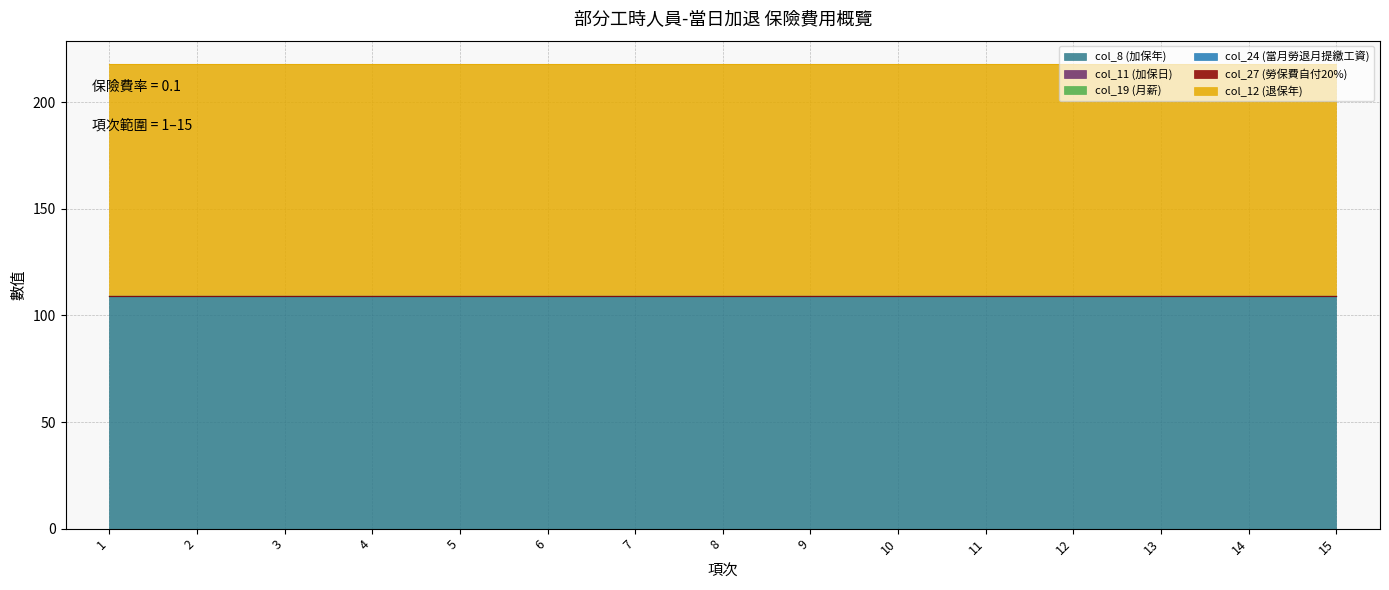

The col_8 (加保年) series shows 27 at 8. True or false?

False